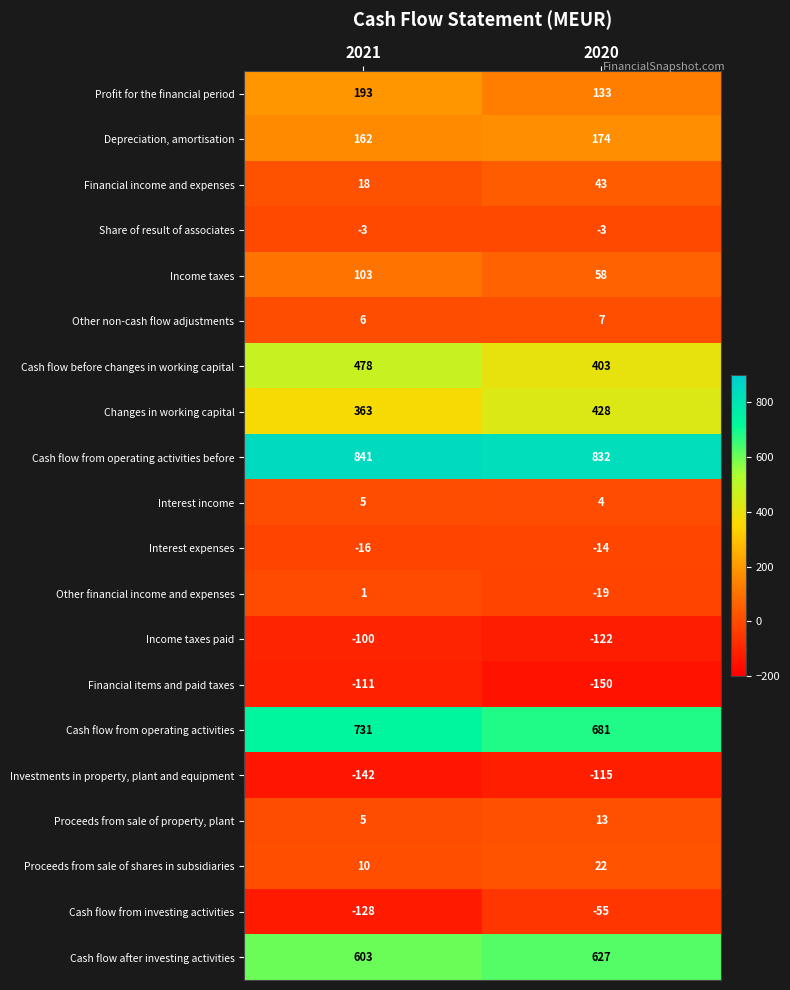

What is the sum of all Changes in working capital values?

791